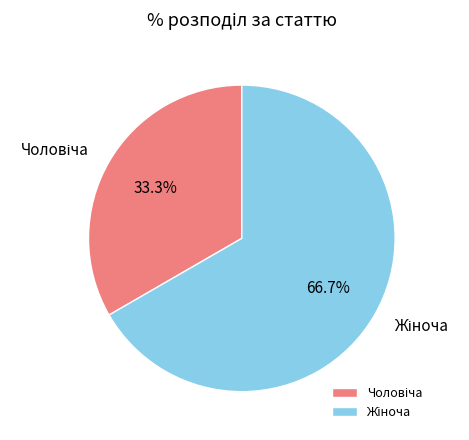

Count the number of slices in the pie.

2